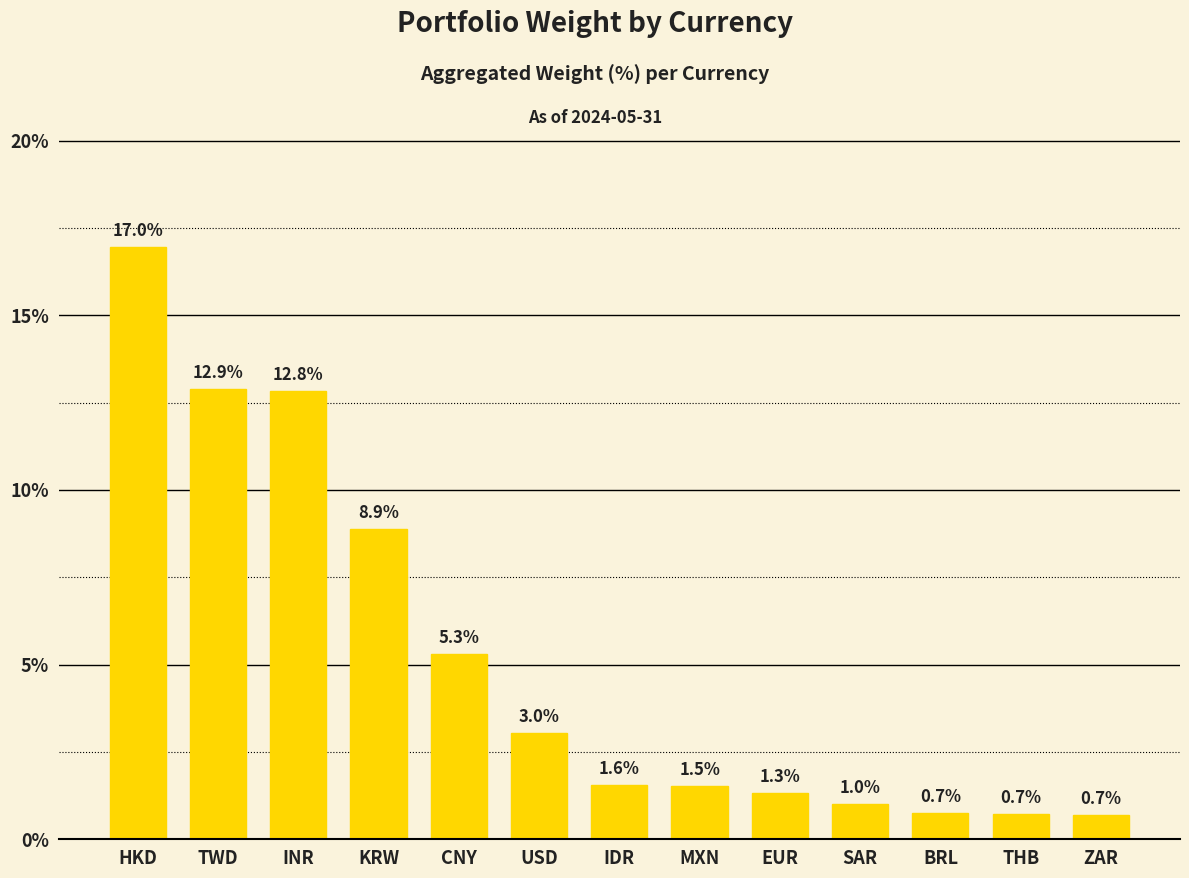

Where does the data first go above 1?

HKD